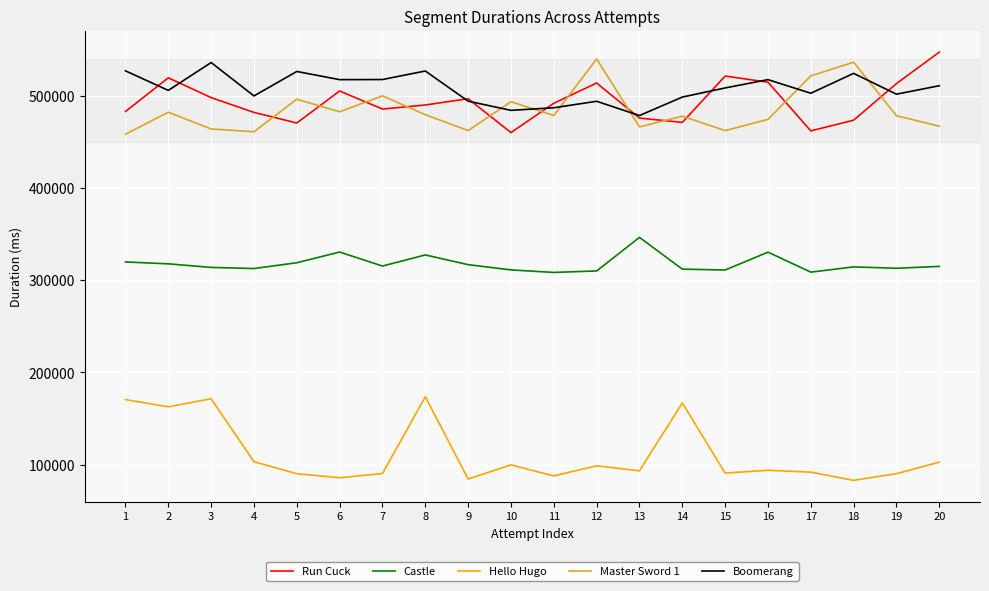

The Master Sword 1 series shows 496312 at 5. True or false?

True